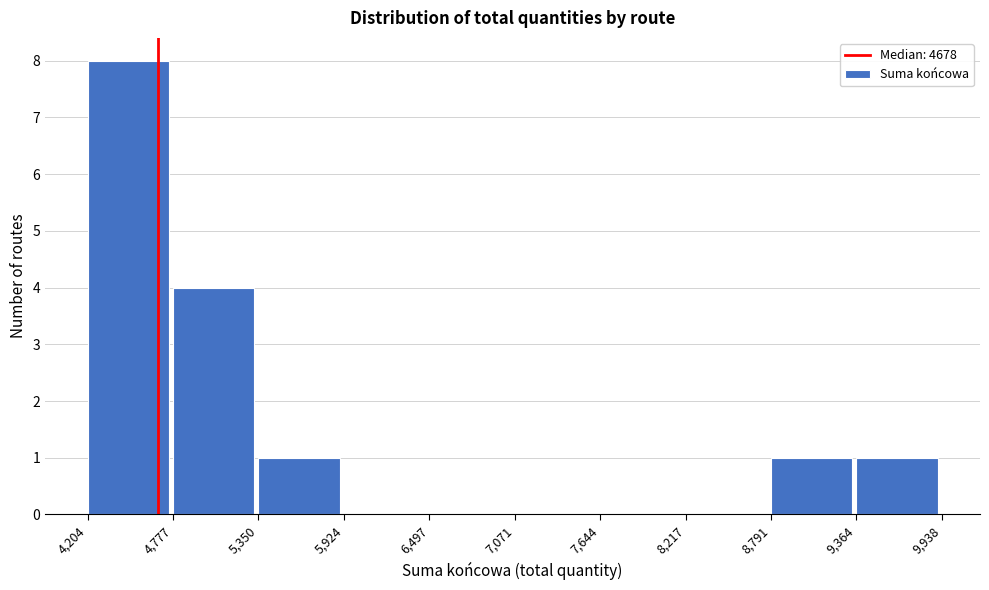

Reading left to right, transcribe this chart: for each bar, give the range it covers on the x-axis and its height. The values are not printed on the chart, so give them approximately, as read against the axis.

4,204 to 4,777: 8
4,777 to 5,350: 4
5,350 to 5,924: 1
5,924 to 6,497: 0
6,497 to 7,071: 0
7,071 to 7,644: 0
7,644 to 8,217: 0
8,217 to 8,791: 0
8,791 to 9,364: 1
9,364 to 9,938: 1